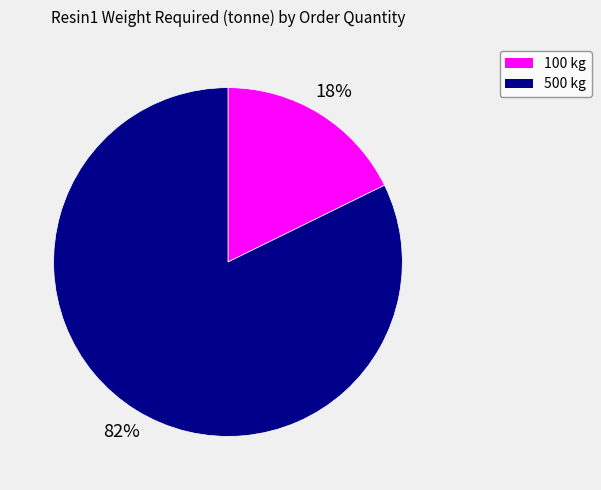

To the nearest percent, what portion does 500 kg represent?

82%